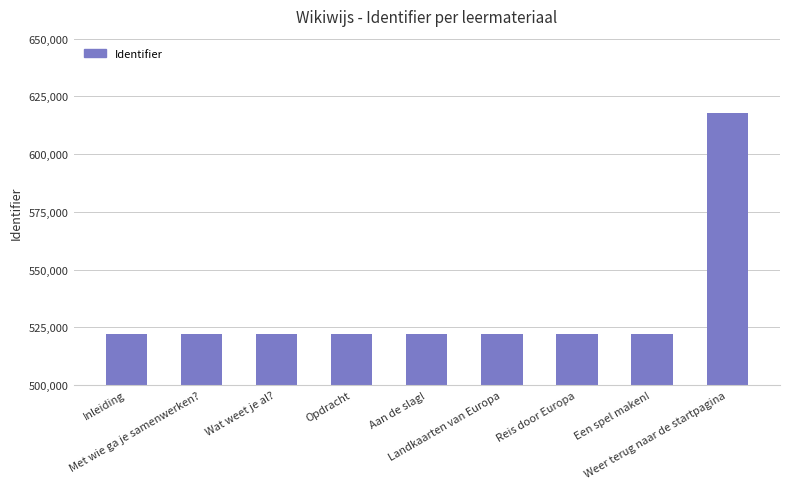

What is the maximum value shown in the chart?

617771